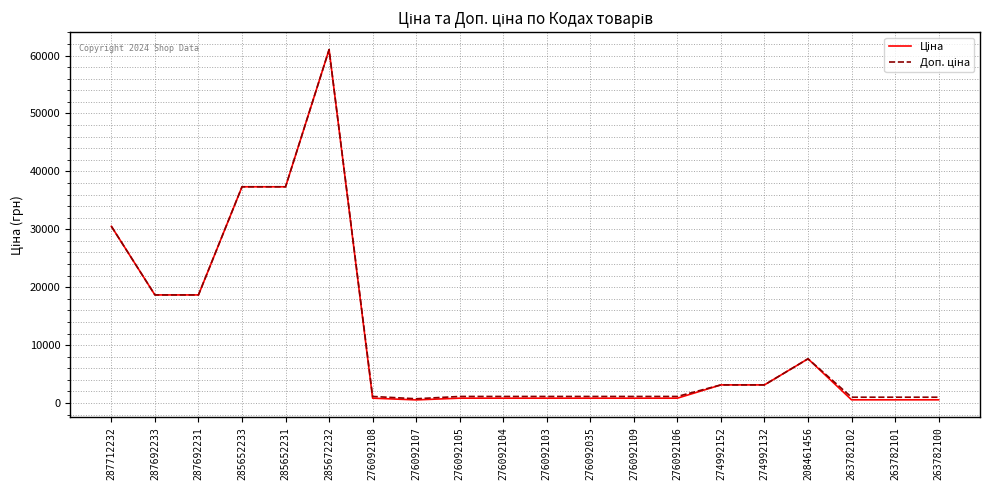

What is the total value across all series at 287692231?

37343.0